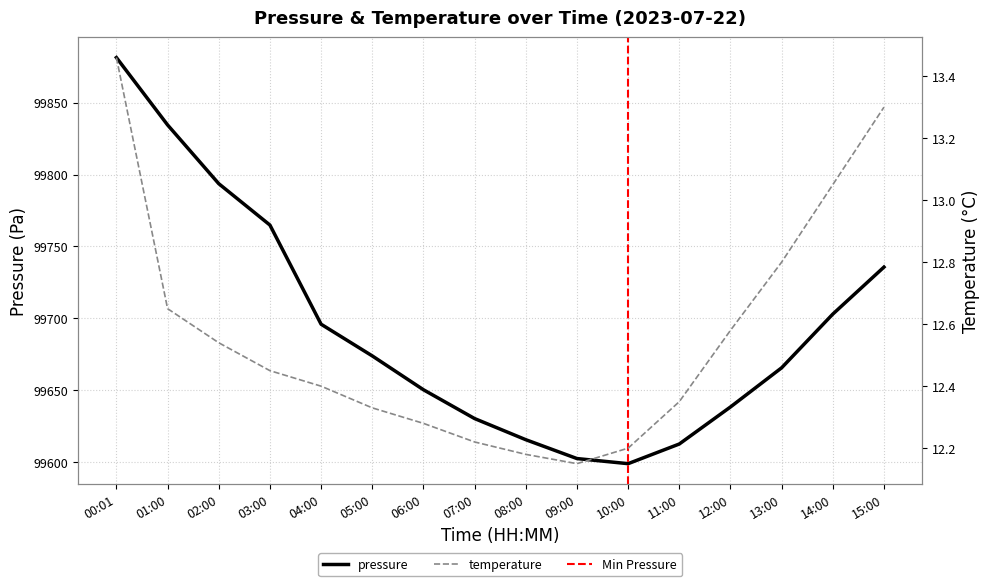

Reading left to right, what are all the values shown in this chart?

pressure: 99881.5	99834.6	99793.7	99764.9	99695.8	99673.8	99650.2	99630.1	99615.4	99602.3	99598.8	99612.4	99638.2	99665.5	99702.9	99735.6
temperature: 13.5	12.7	12.5	12.4	12.4	12.3	12.3	12.2	12.2	12.2	12.2	12.3	12.6	12.8	13.1	13.3